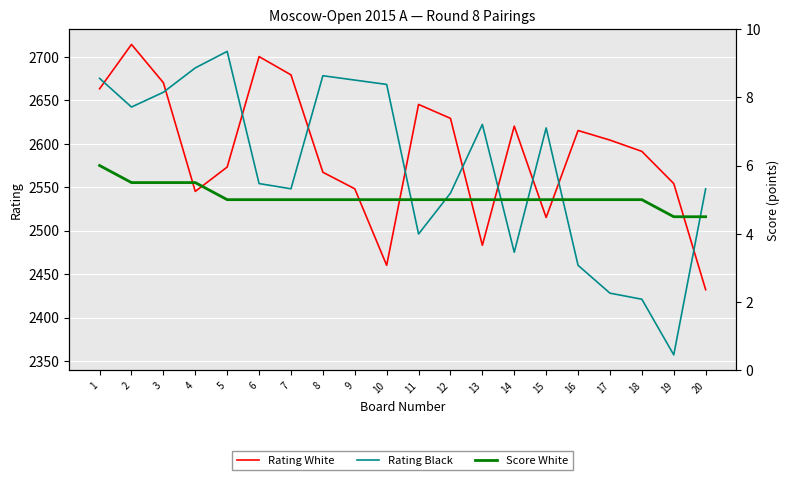

Which has a higher value, 19 or 13?

19